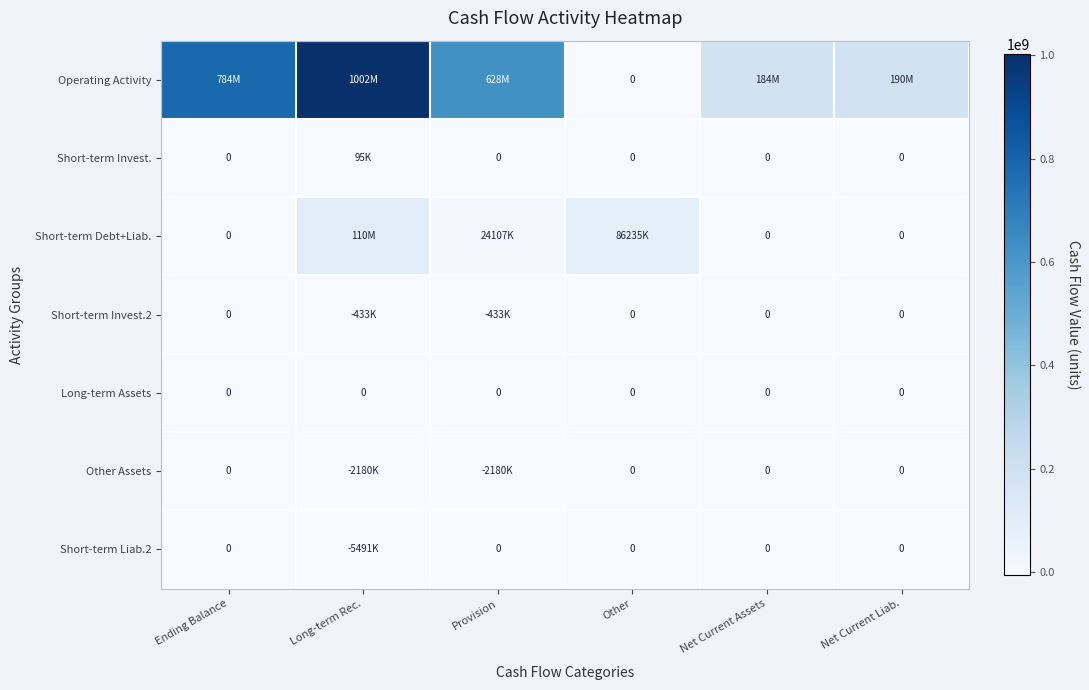

Is it true that Long-term Assets equals 0 at Ending Balance?

True